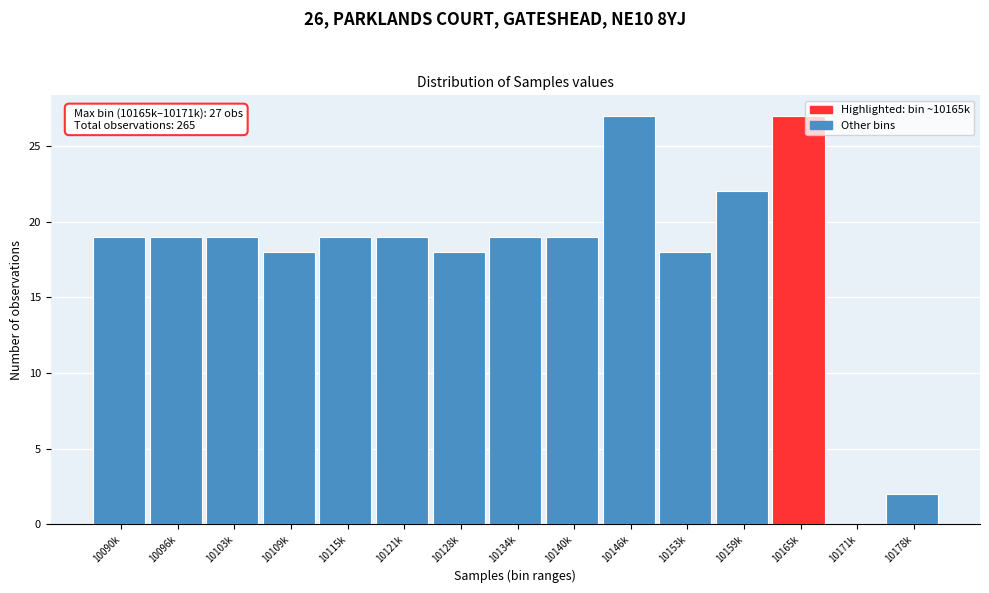

Reading right to left, what are all the values shown in this chart?

10178k=2	10171k=0	10165k=27	10159k=22	10153k=18	10146k=27	10140k=19	10134k=19	10128k=18	10121k=19	10115k=19	10109k=18	10103k=19	10096k=19	10090k=19